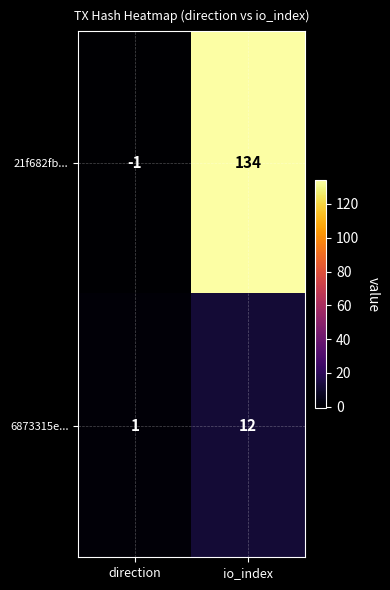

What is the difference between the 21f682fb... values at direction and io_index?

135